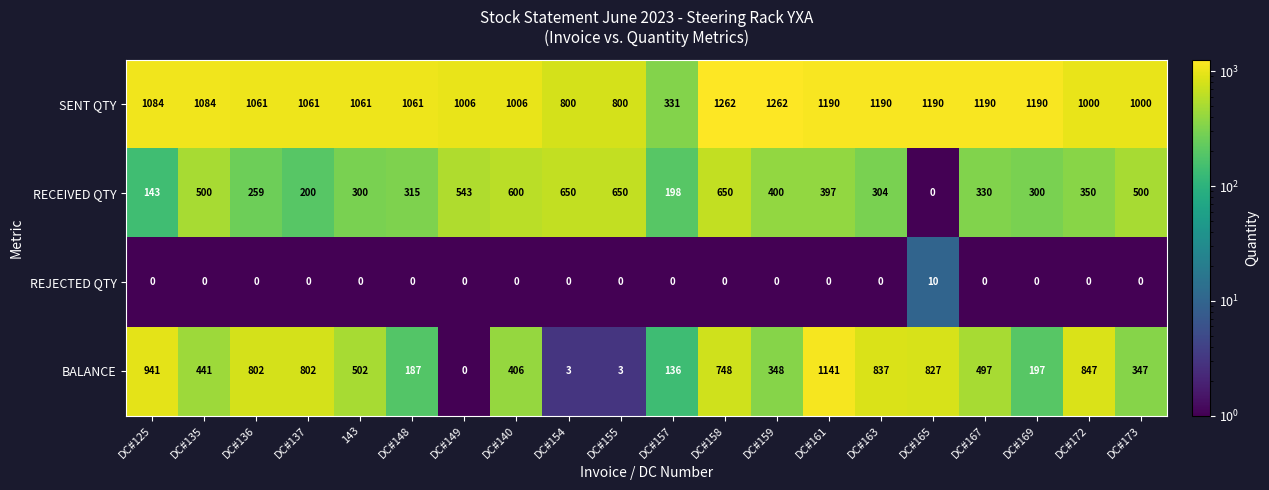

What is the maximum value for SENT QTY?

1262